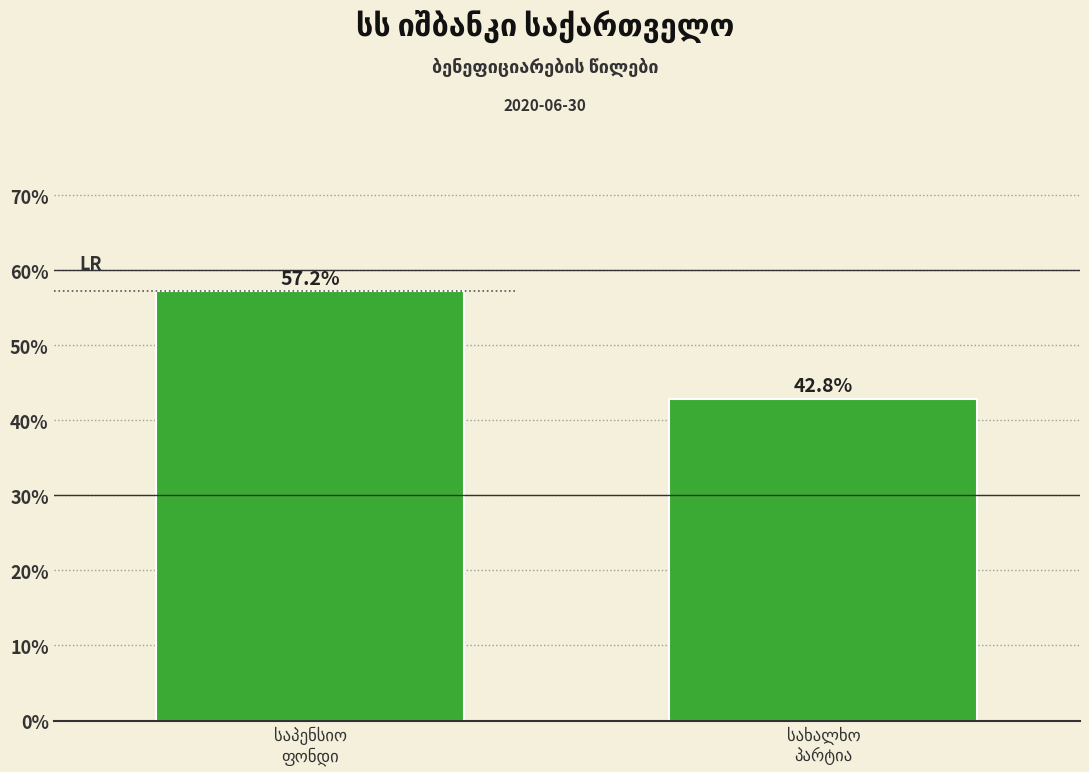

What is the value of the 1st bar from the left?

57.2